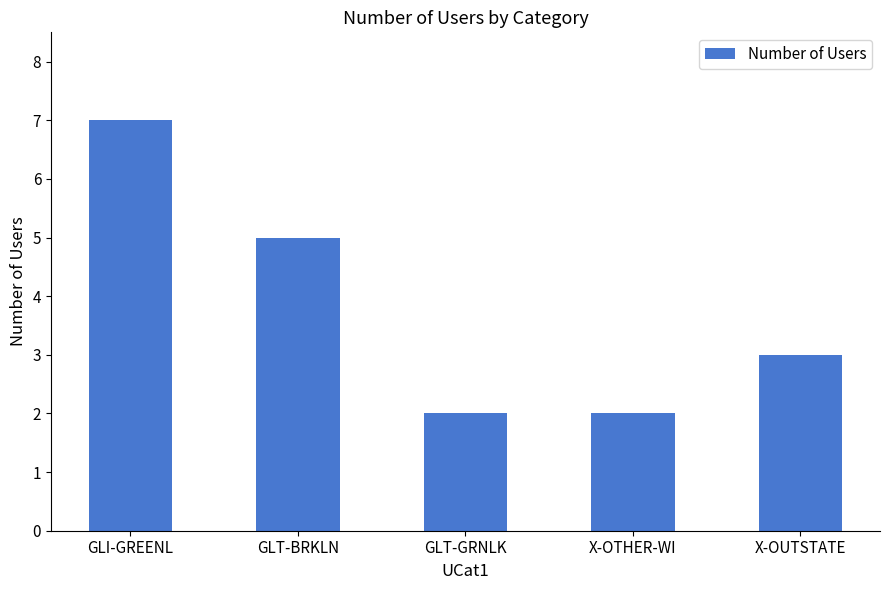

The chart shows a value of 3 at X-OUTSTATE. True or false?

True